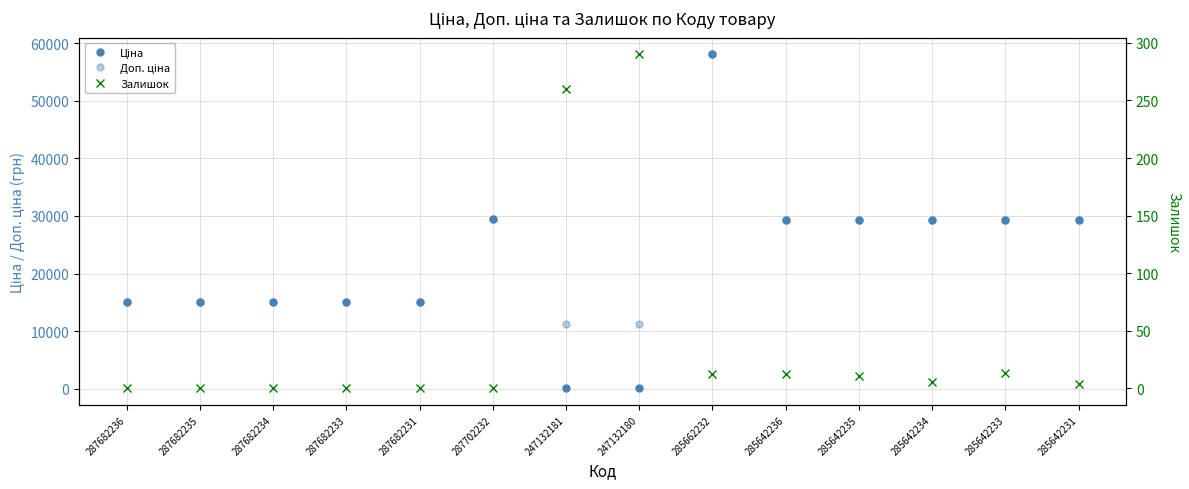

Which category has the lowest value across all series?

287682236